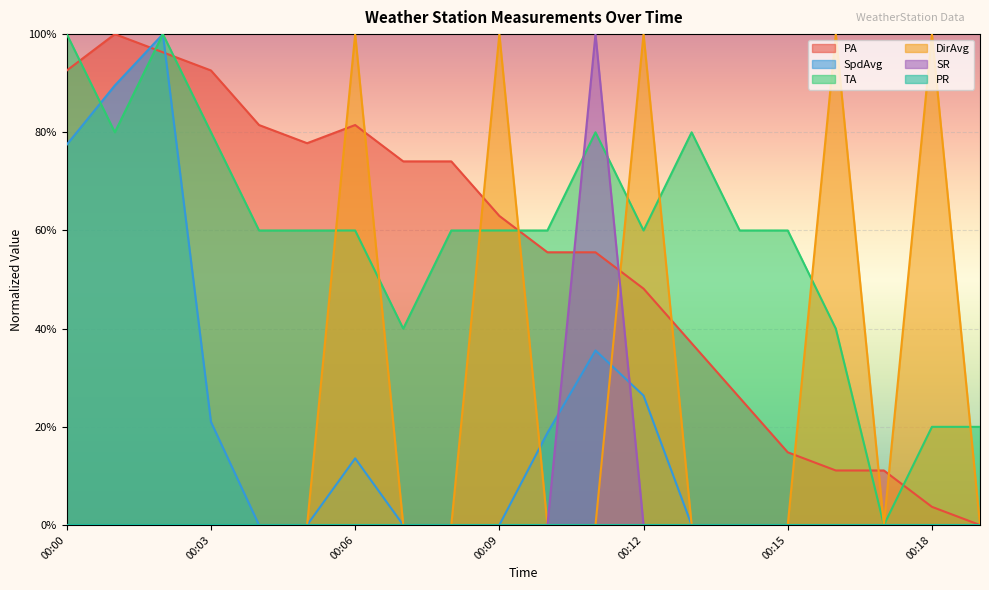

Reading left to right, list all the values displayed in this chart.

PA: 92.6	100.0	96.3	92.6	81.5	77.8	81.5	74.1	74.1	63.0	55.6	55.6	48.1	37.0	25.9	14.8	11.1	11.1	3.7	0.0
SpdAvg: 77.5	89.5	100.0	21.0	0.0	0.0	13.6	0.0	0.0	0.0	18.8	35.6	26.4	0.0	0.0	0.0	0.0	0.0	0.0	0.0
TA: 100.0	80.0	100.0	80.0	60.0	60.0	60.0	40.0	60.0	60.0	60.0	80.0	60.0	80.0	60.0	60.0	40.0	0.0	20.0	20.0
DirAvg: 0.0	0.0	0.0	0.0	0.0	0.0	100.0	0.0	0.0	100.0	0.0	0.0	100.0	0.0	0.0	0.0	100.0	0.0	100.0	0.0
SR: 0.0	0.0	0.0	0.0	0.0	0.0	0.0	0.0	0.0	0.0	0.0	100.0	0.0	0.0	0.0	0.0	0.0	0.0	0.0	0.0